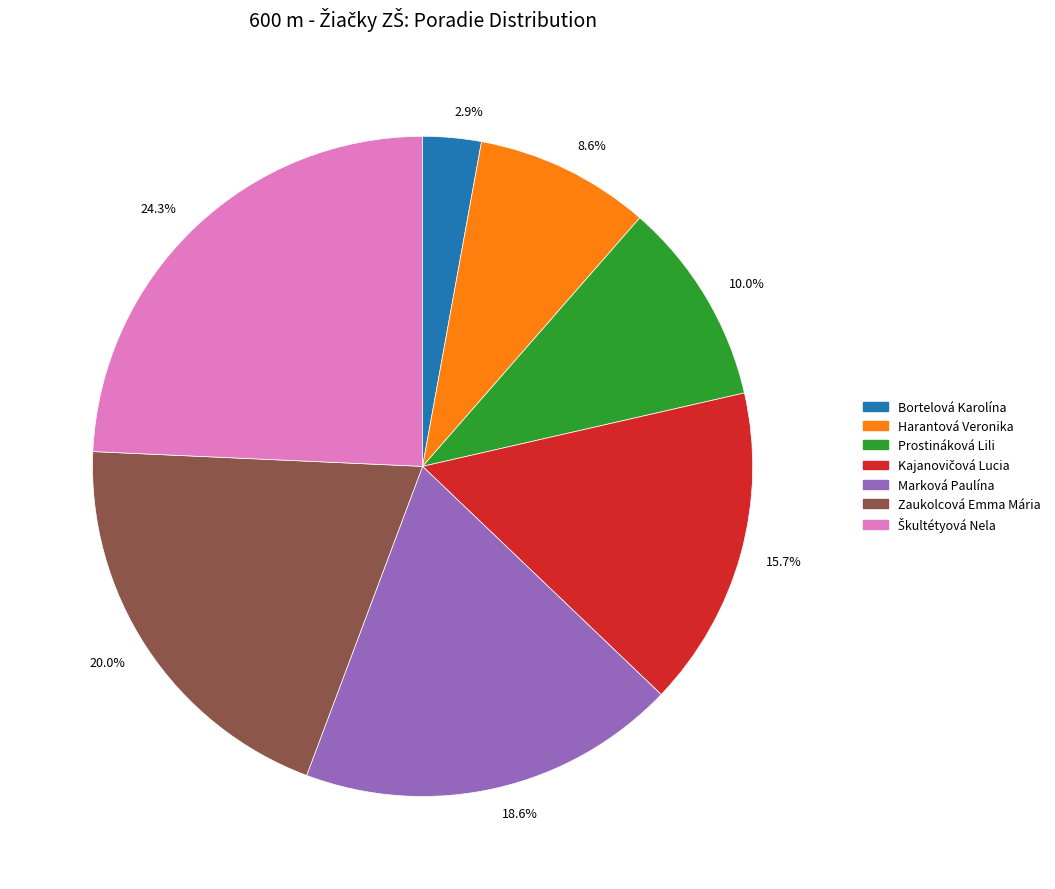

Which has a higher value, Marková Paulína or Prostináková Lili?

Marková Paulína